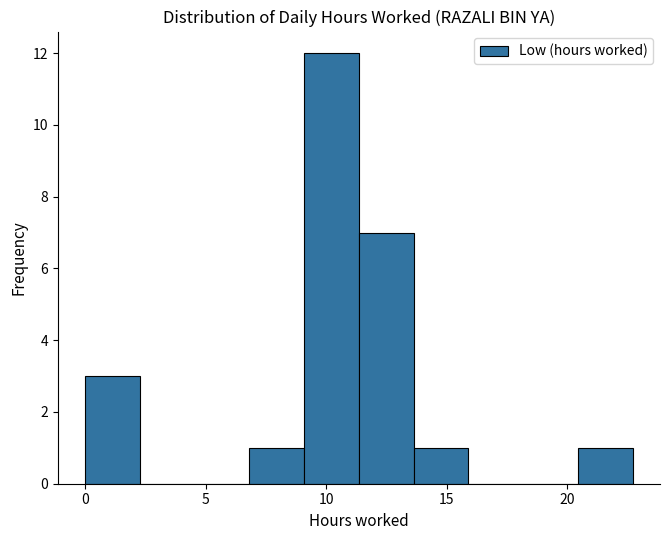

Over which range of the x-axis is the bar tallest?

9.0 to 11.5